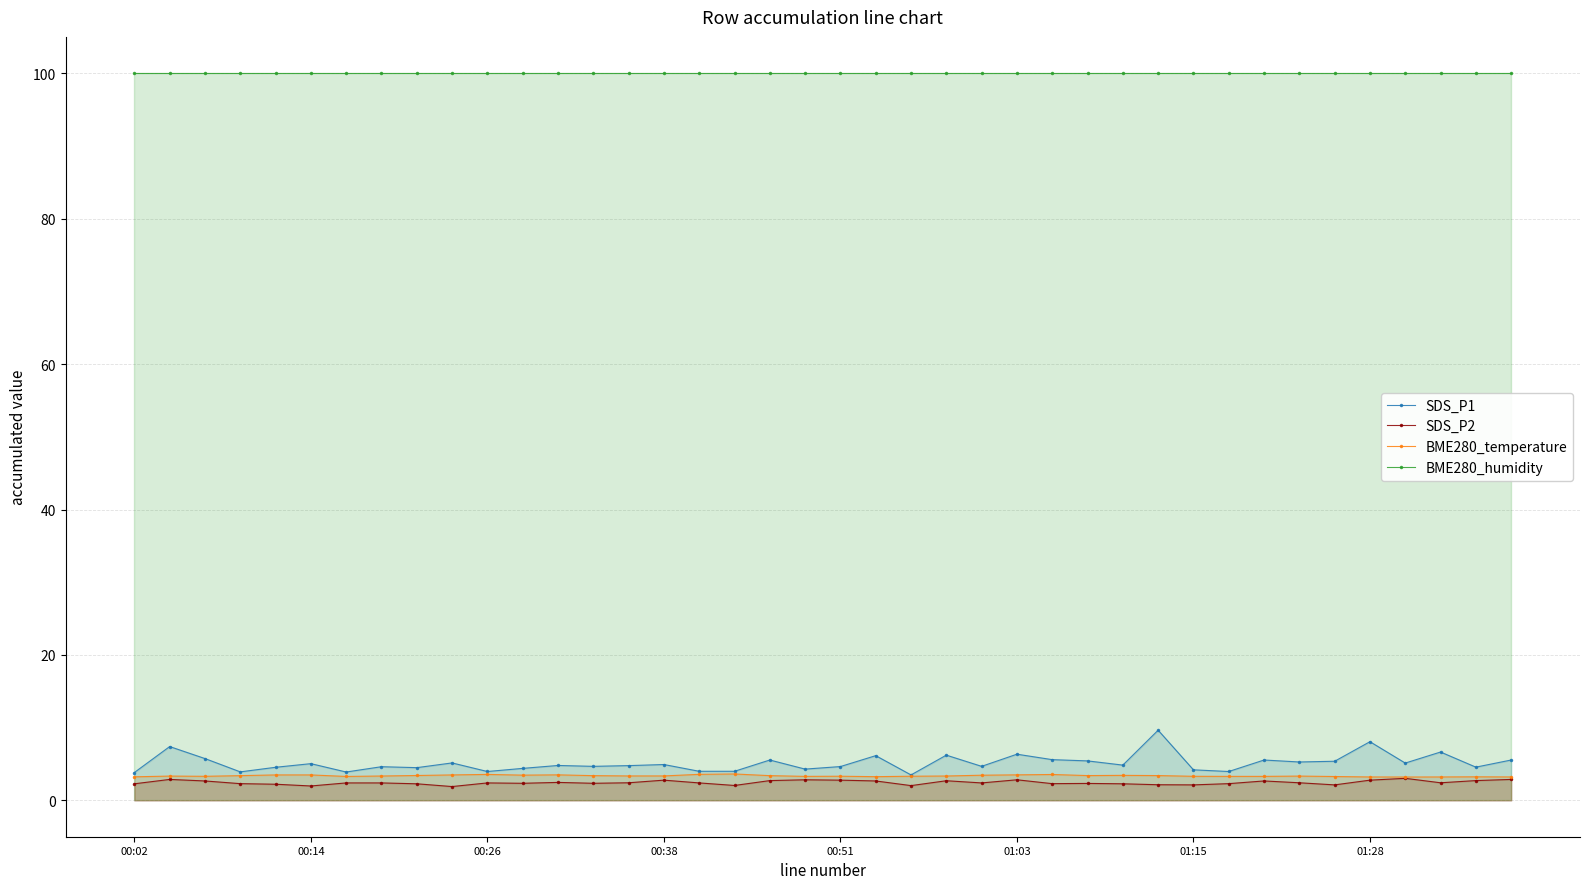

Is it true that SDS_P1 equals 5.4 at 34?

True